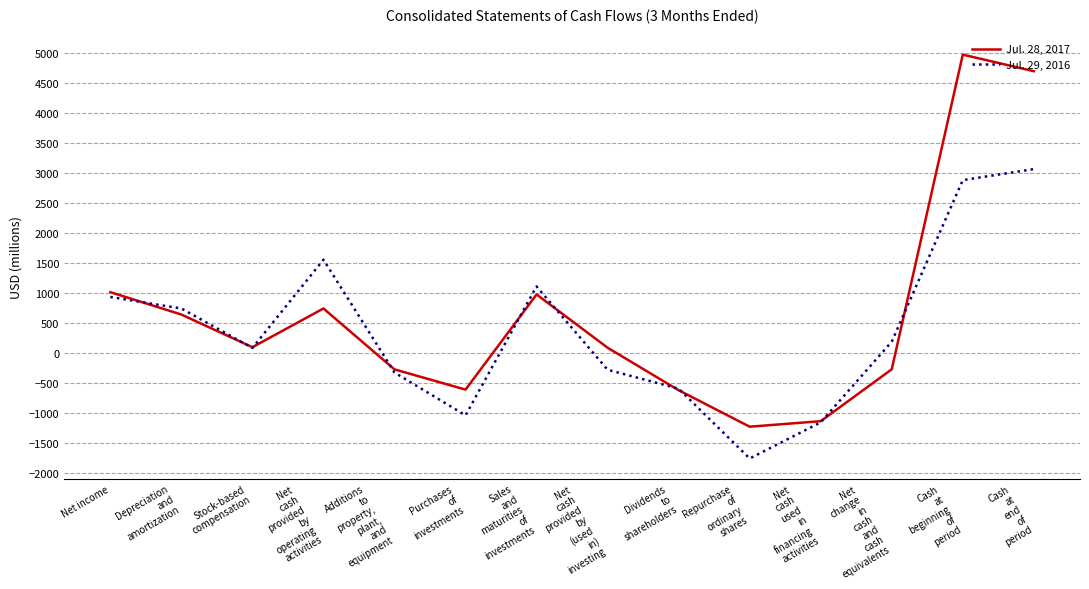

Where do Jul. 28, 2017 and Jul. 29, 2016 first cross each other?

Net income and Depreciation
and
amortization